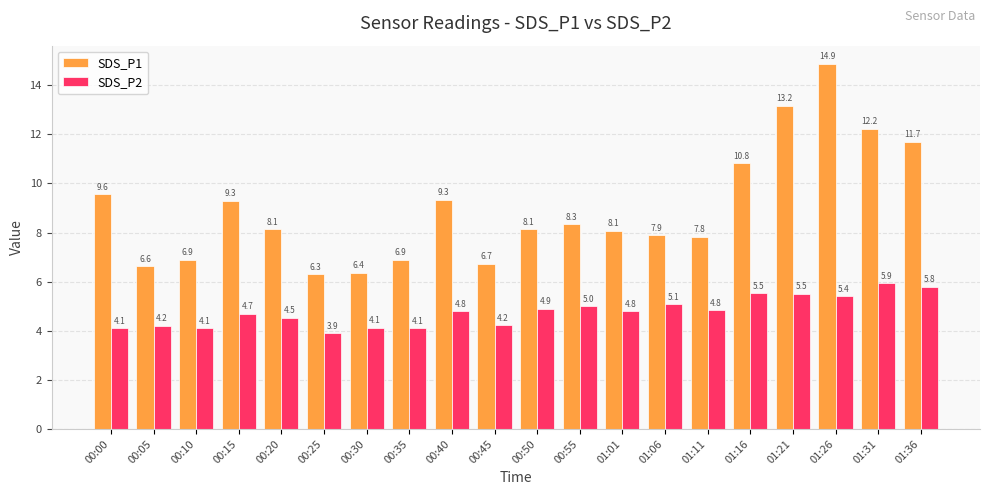

How many data points in SDS_P2 are above 4?

19